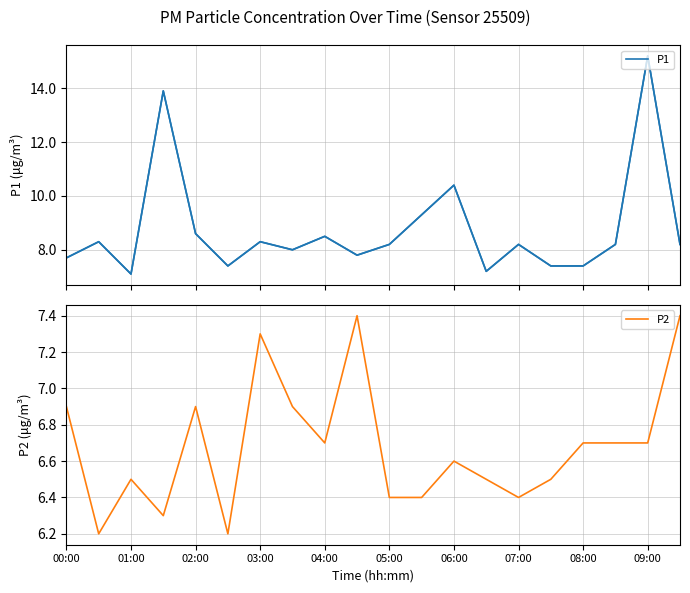

What is the minimum value for P1?

7.1